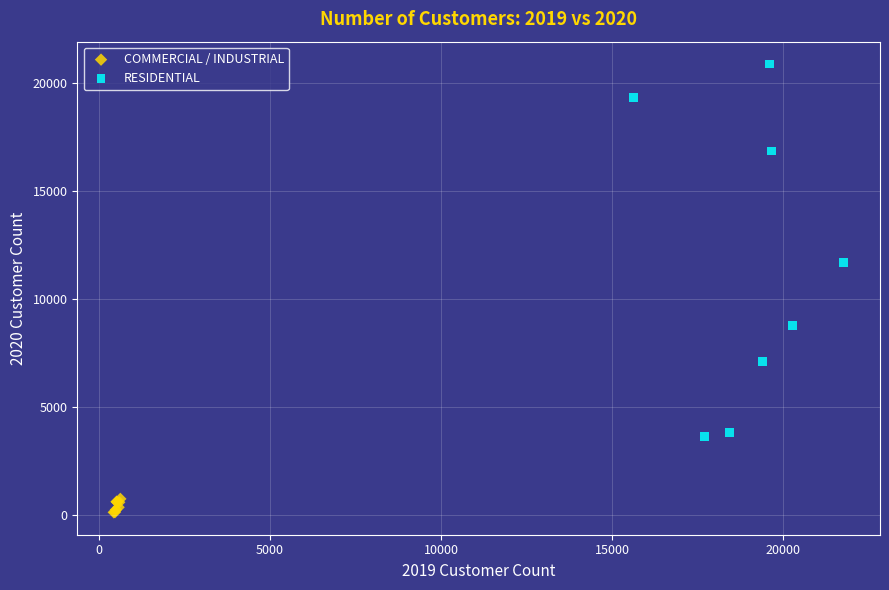

Which series contains the lowest Y value?

COMMERCIAL / INDUSTRIAL